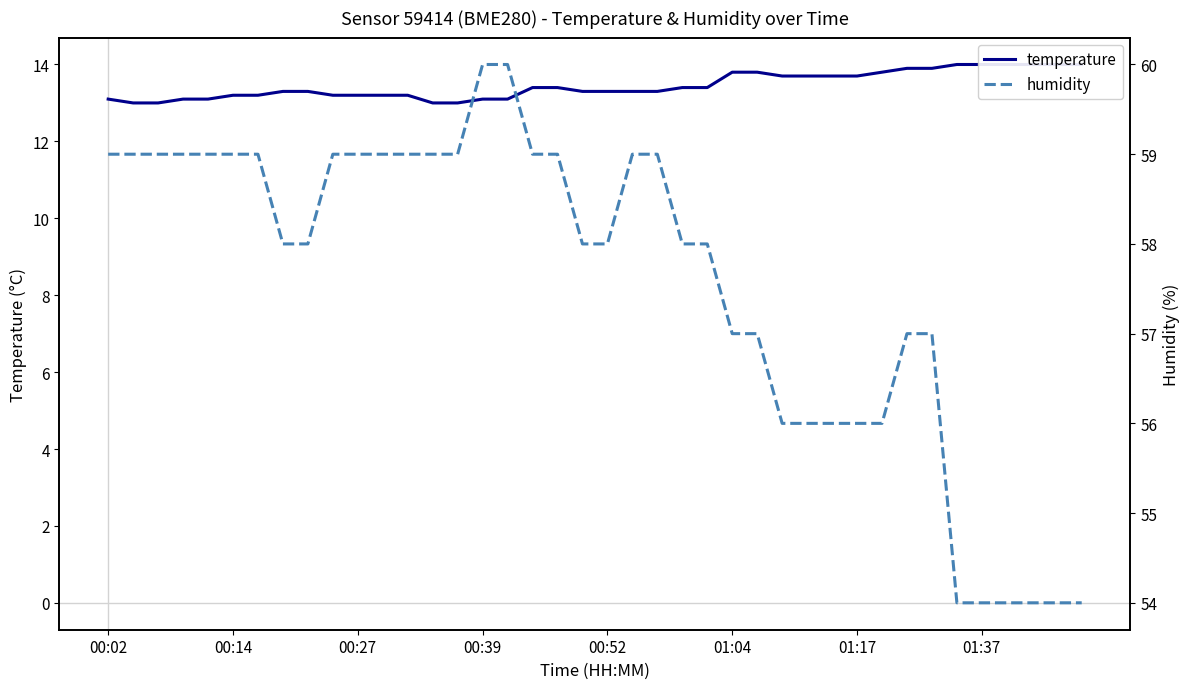

True or false: temperature and humidity intersect in this chart.

False